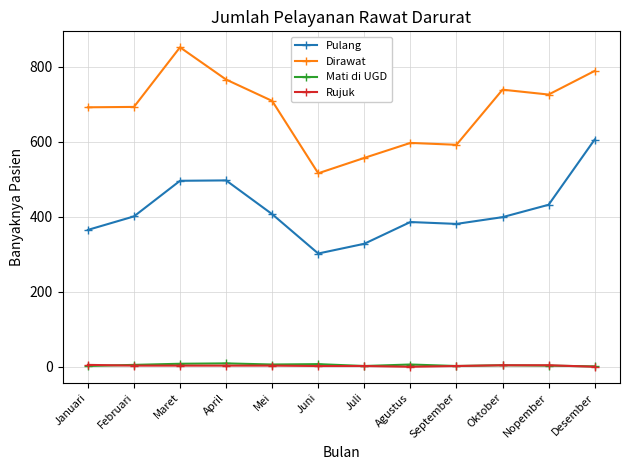

What is the greatest value displayed?

852